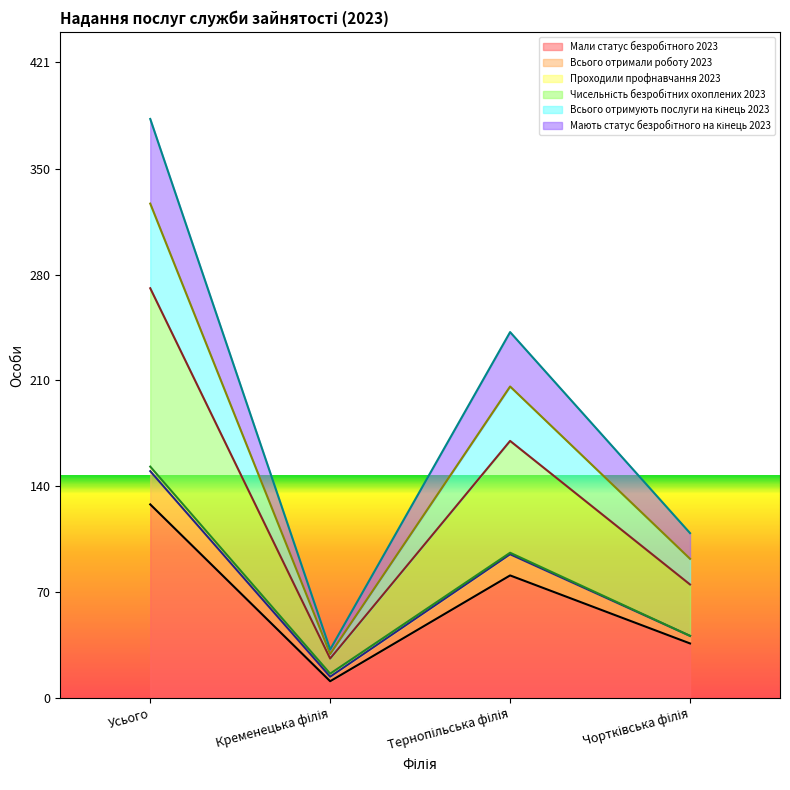

At which category does Мали статус безробітного 2023 reach its first local peak?

Тернопільська філія